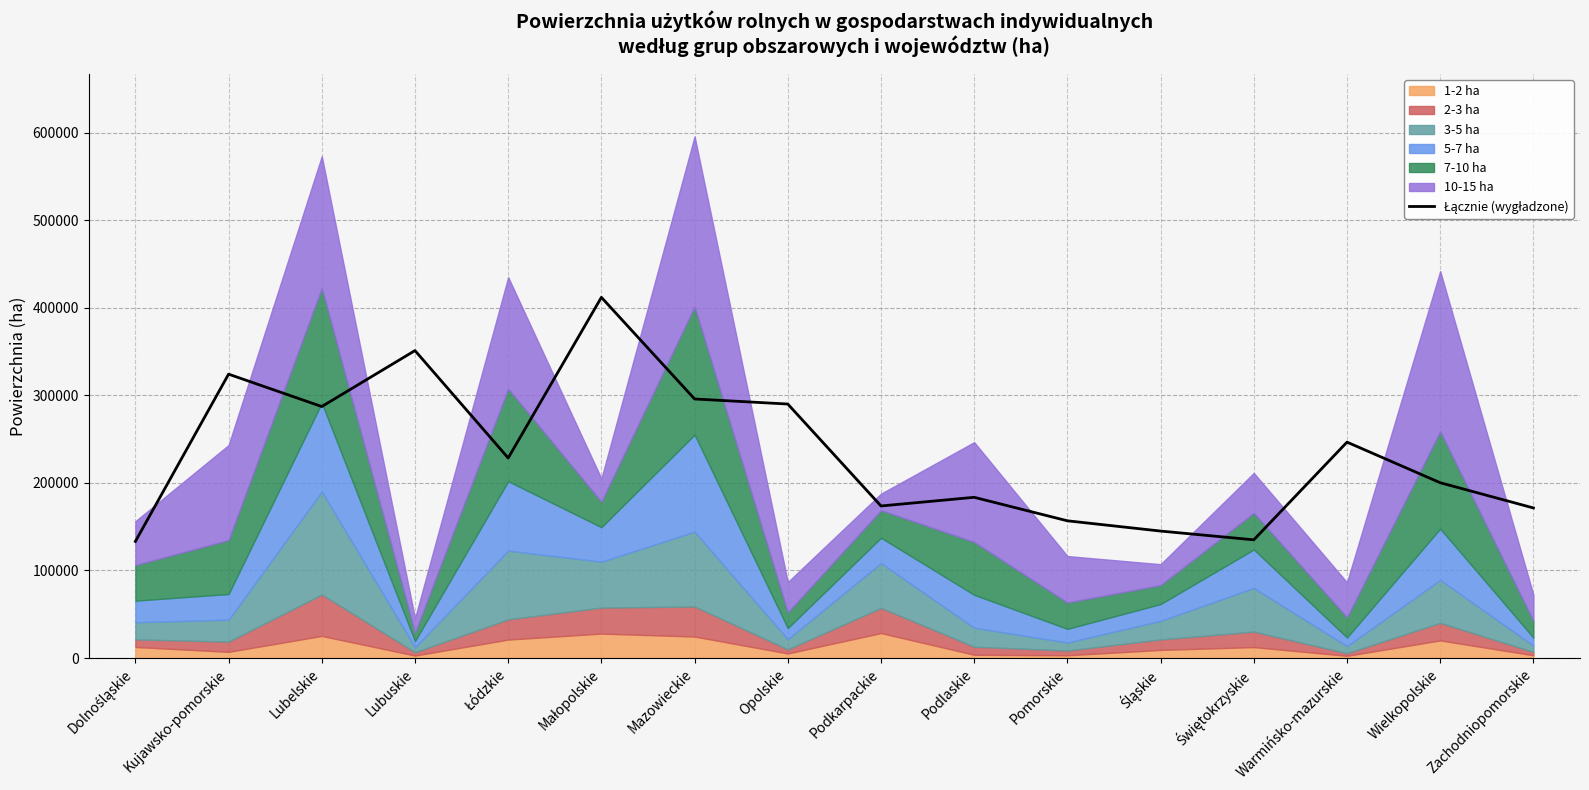

Reading left to right, transcribe all the data shown in this chart.

Dolnośląskie=133138.7	Kujawsko-pomorskie=324113.7	Lubelskie=287142.3	Lubuskie=351048.7	Łódzkie=228396.7	Małopolskie=411826.7	Mazowieckie=295782.7	Opolskie=290009.0	Podkarpackie=173624.0	Podlaskie=183514.0	Pomorskie=156679.3	Śląskie=144962.3	Świętokrzyskie=134959.7	Warmińsko-mazurskie=246512.0	Wielkopolskie=200166.0	Zachodniopomorskie=171360.3